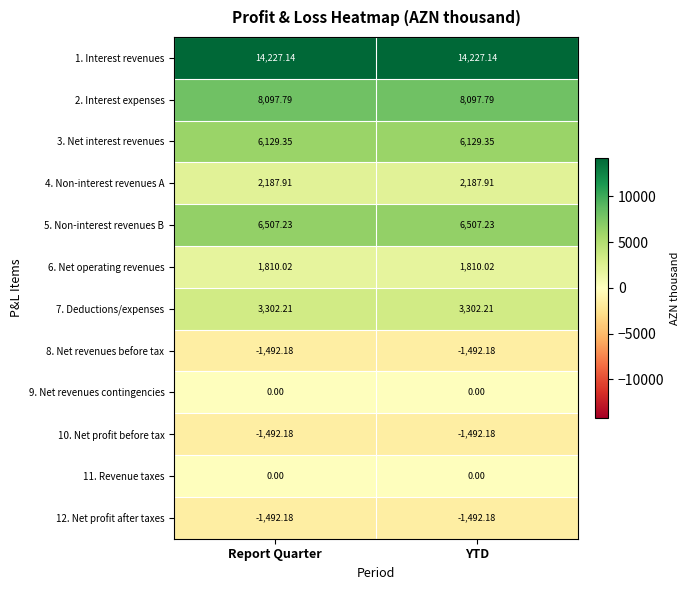

How many distinct data groups are displayed?

12